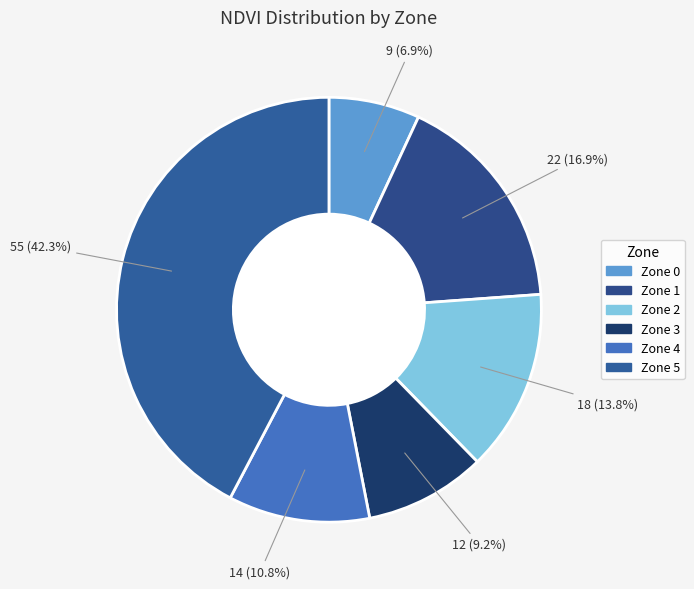

What percentage do Zone 4 and Zone 1 together represent?

27.7%